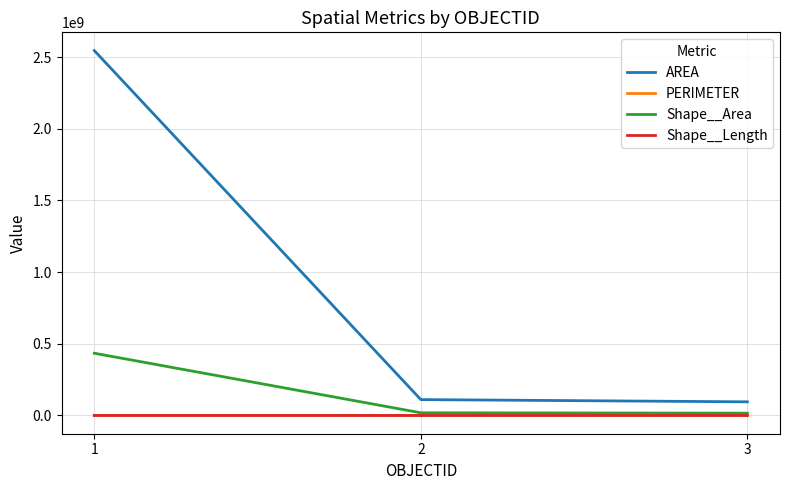

What is the sum of the PERIMETER values at 3 and 1?

275716.6